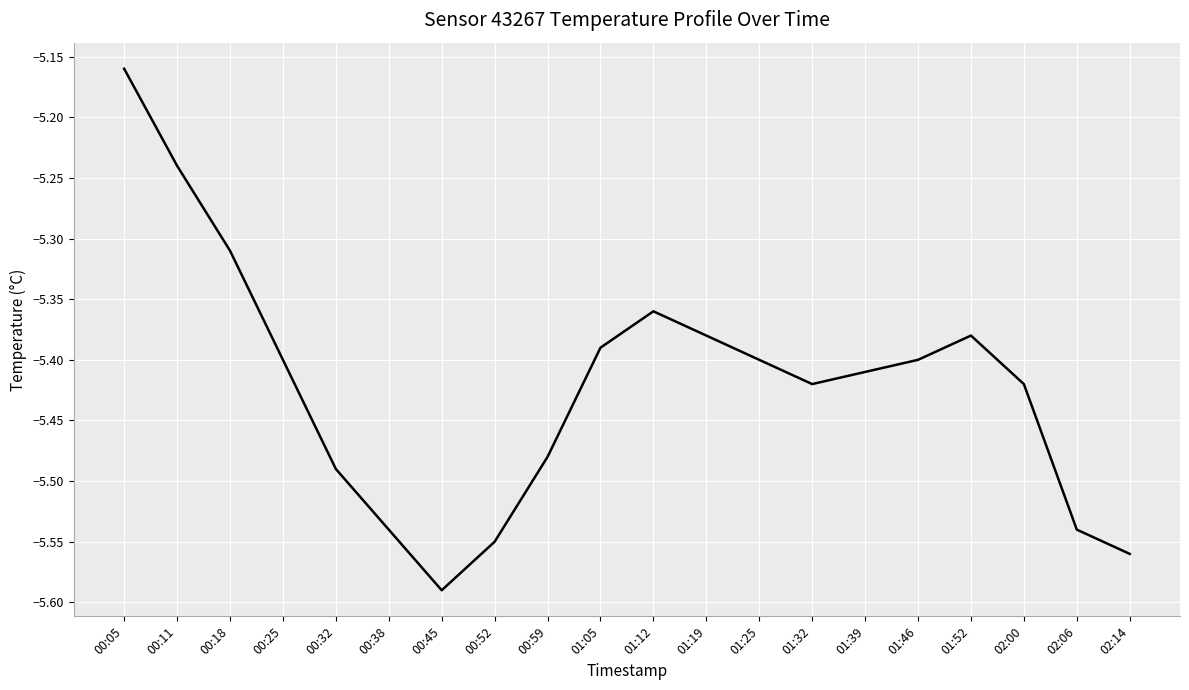

At which label is the value closest to -5?

00:05